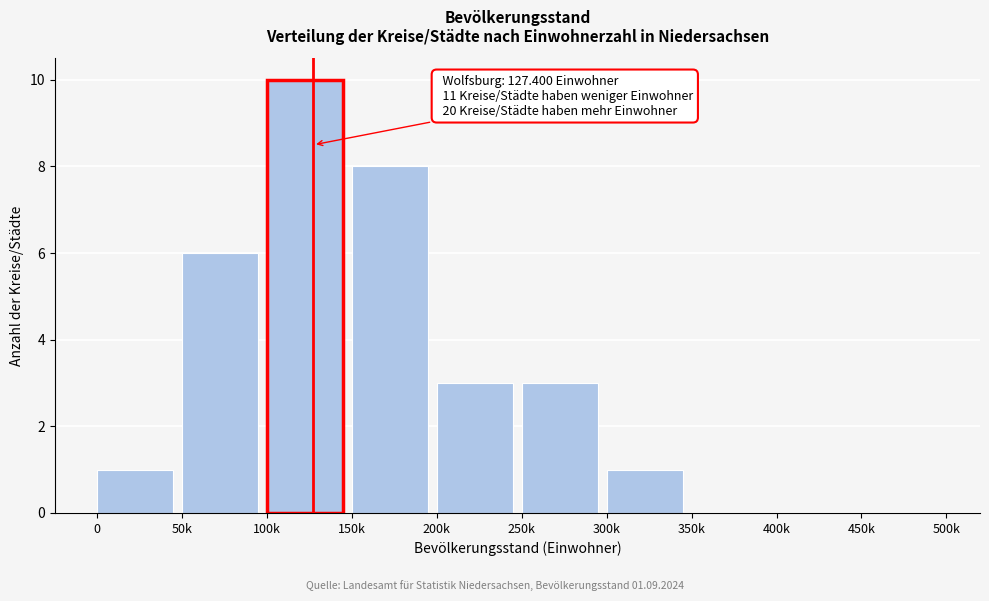

Reading left to right, list all the values displayed in this chart.

0=1	50k=6	100k=10	150k=8	200k=3	250k=3	300k=1	350k=0	400k=0	450k=0